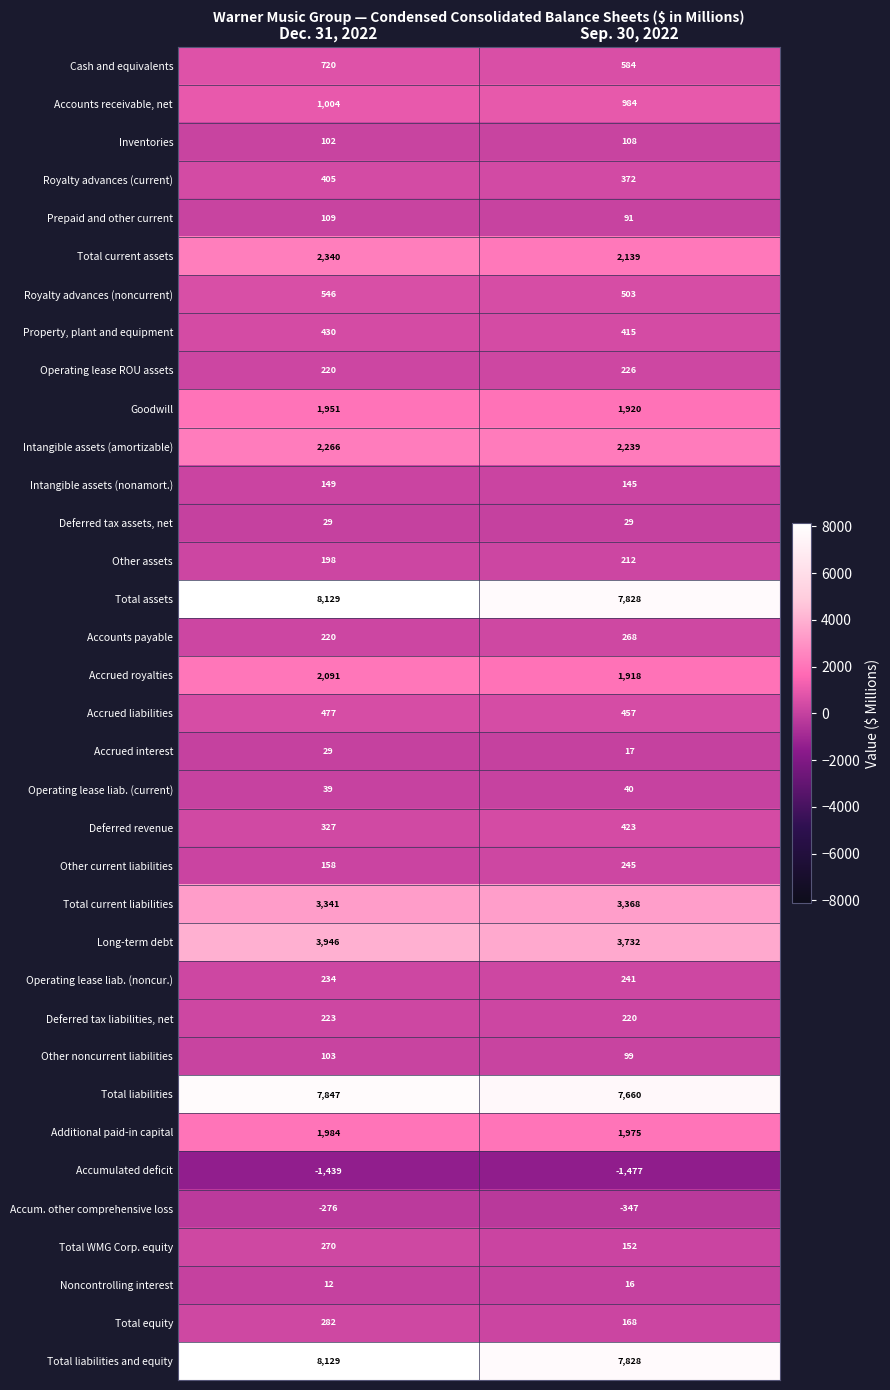

What is the spread (max minus min) of values at Dec. 31, 2022?

9568